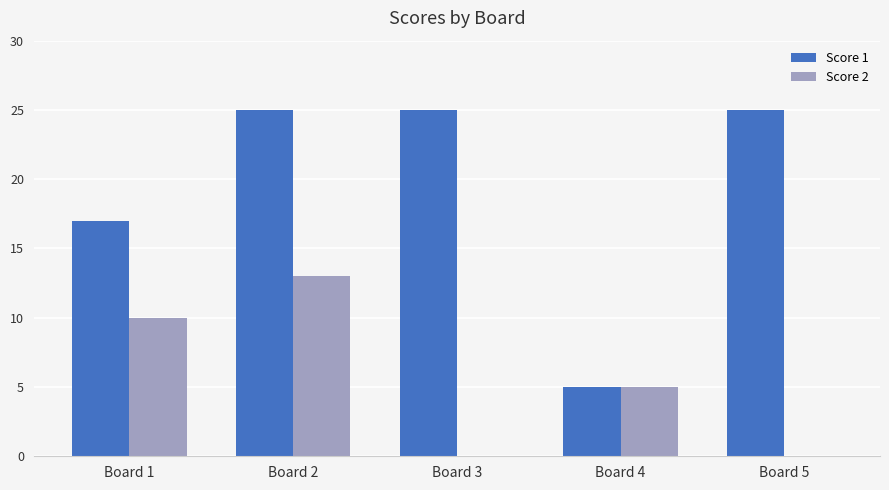

Reading left to right, transcribe all the data shown in this chart.

Score 1: 17	25	25	5	25
Score 2: 10	13	0	5	0